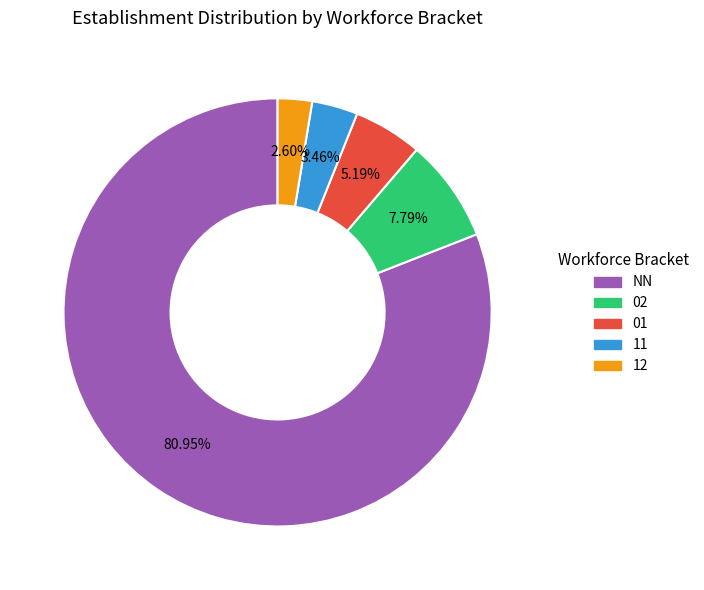

Does any single category account for the majority?

Yes